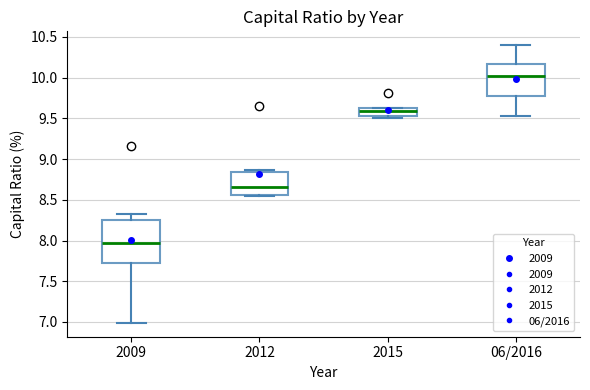

Which box is the tallest, from its lower edge to its upper edge?

2009